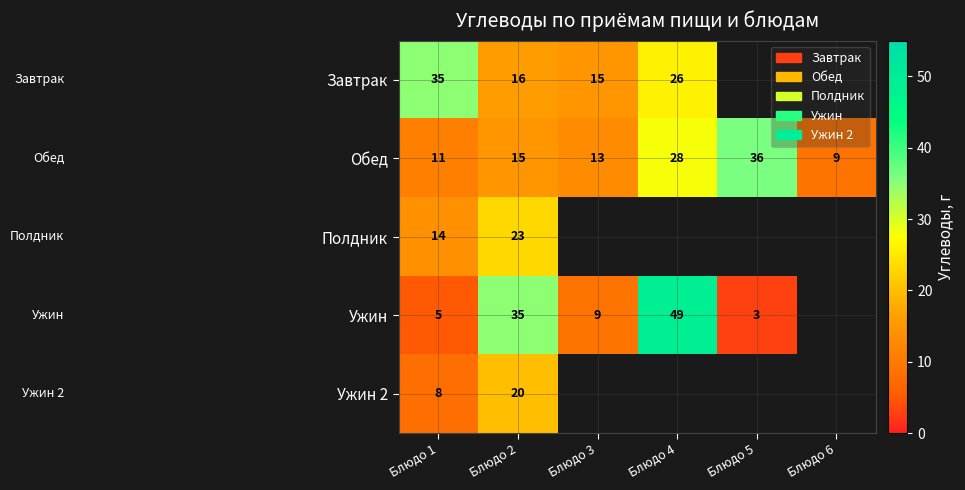

How many distinct data groups are displayed?

5